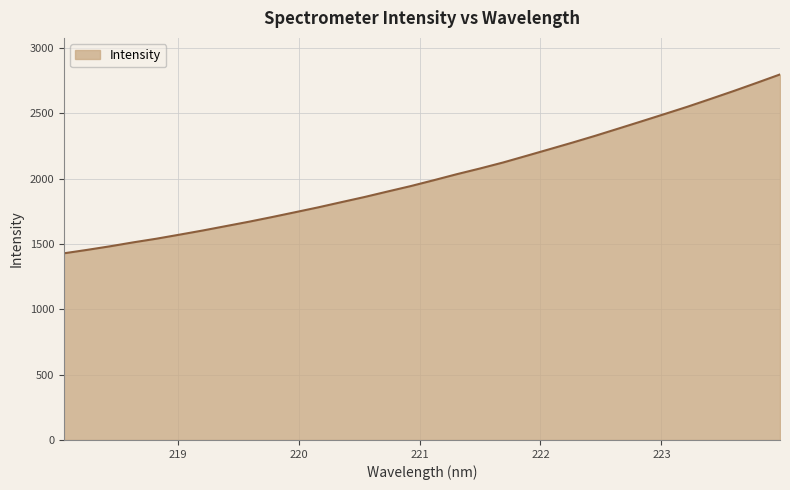

True or false: there are more than 1 points higher than both neighbors.

False